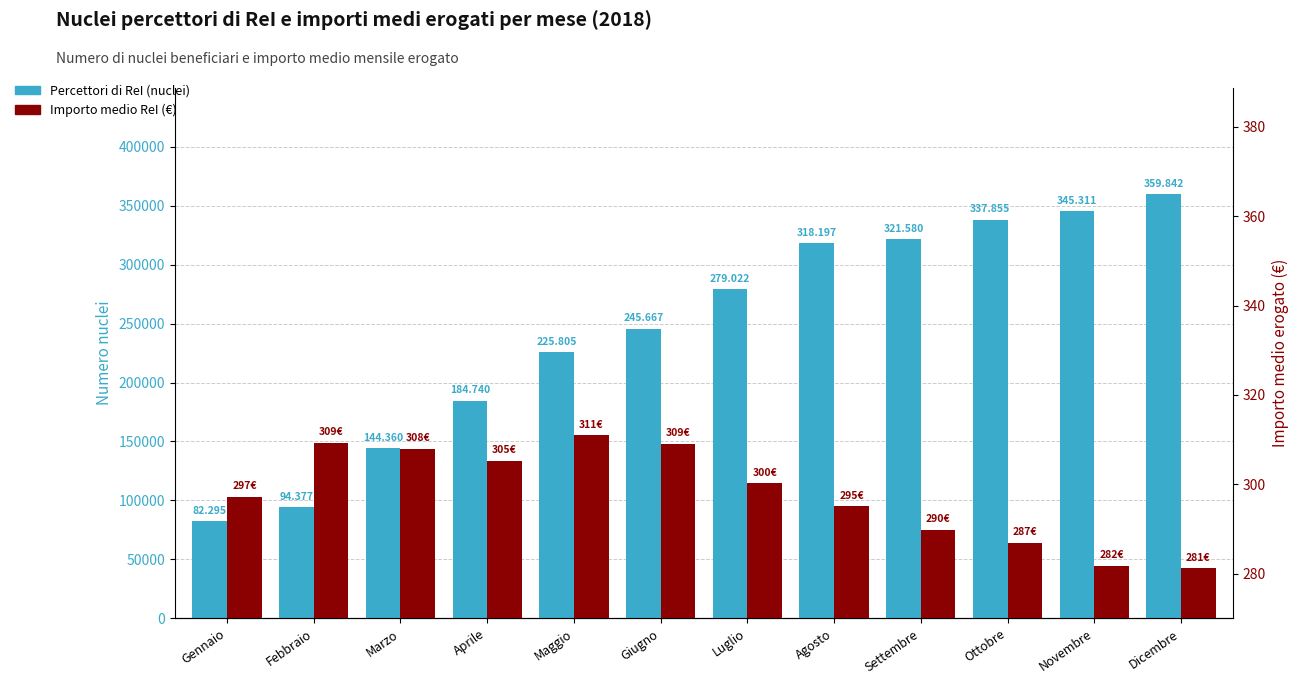

How many categories are shown in the chart?

12